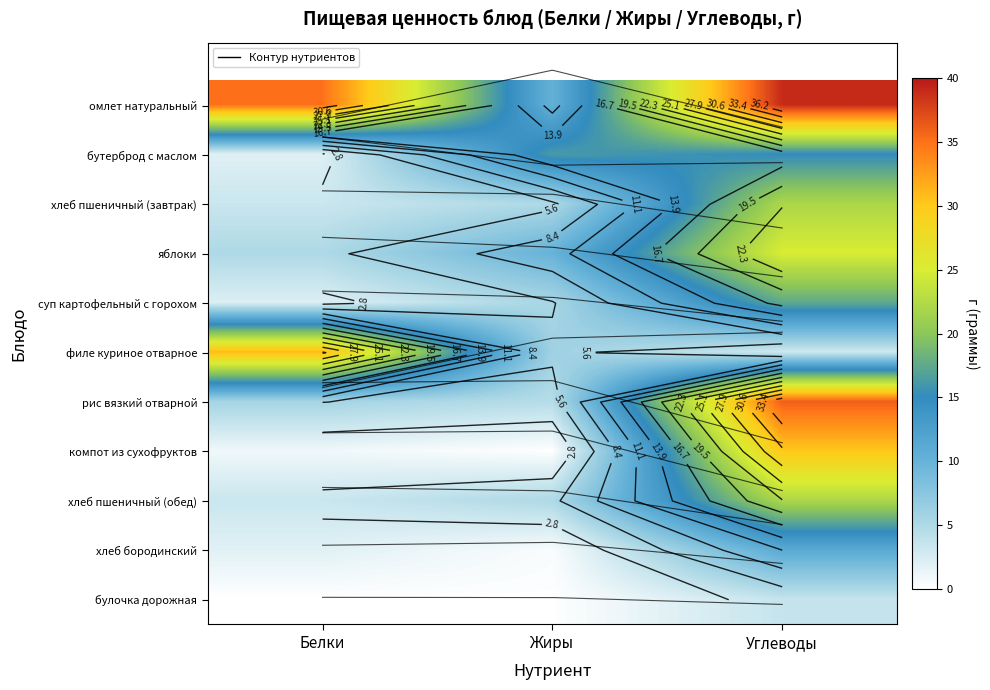

What is the total value across all series at Белки?

90.3